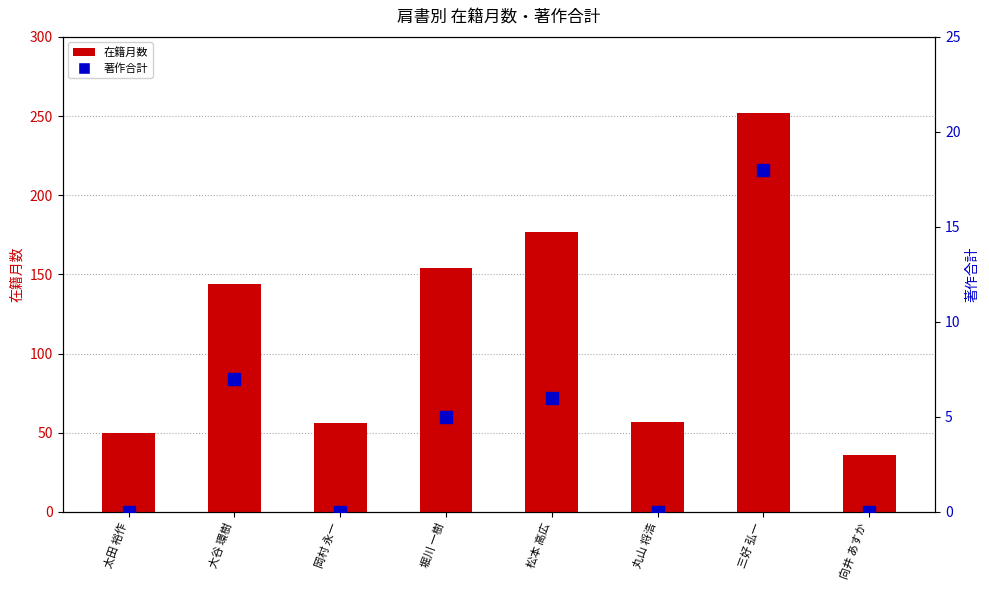

What is the average value of the 著作合計 series?

4